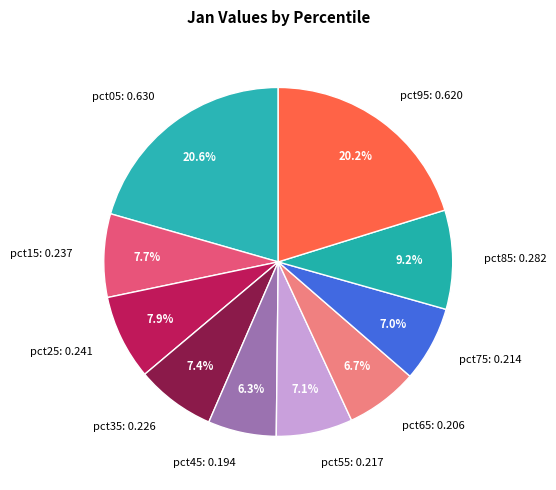

True or false: pct45 accounts for 6% of the total.

True